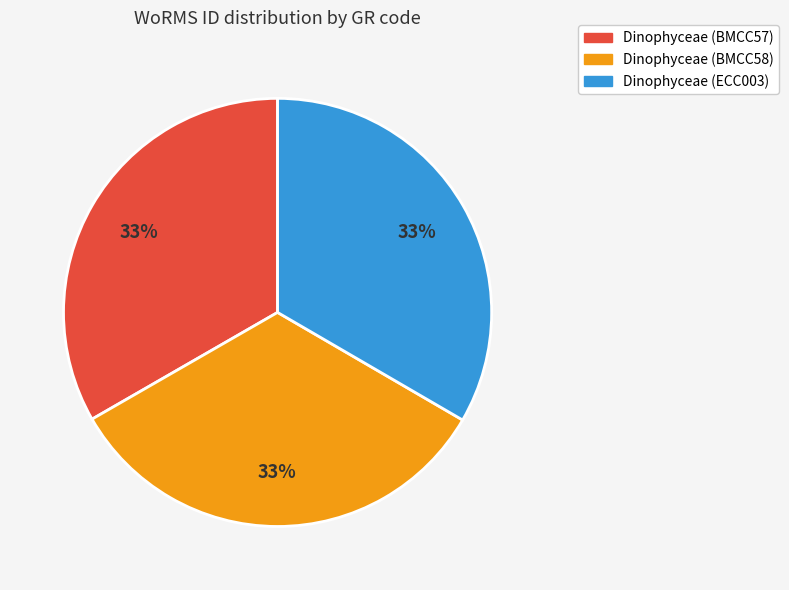

Count the number of slices in the pie.

3